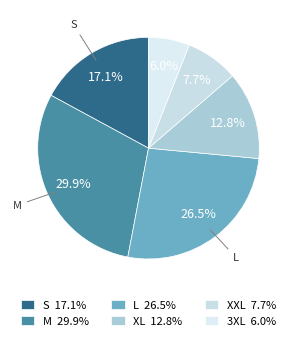

Which slice is the smallest?

3XL